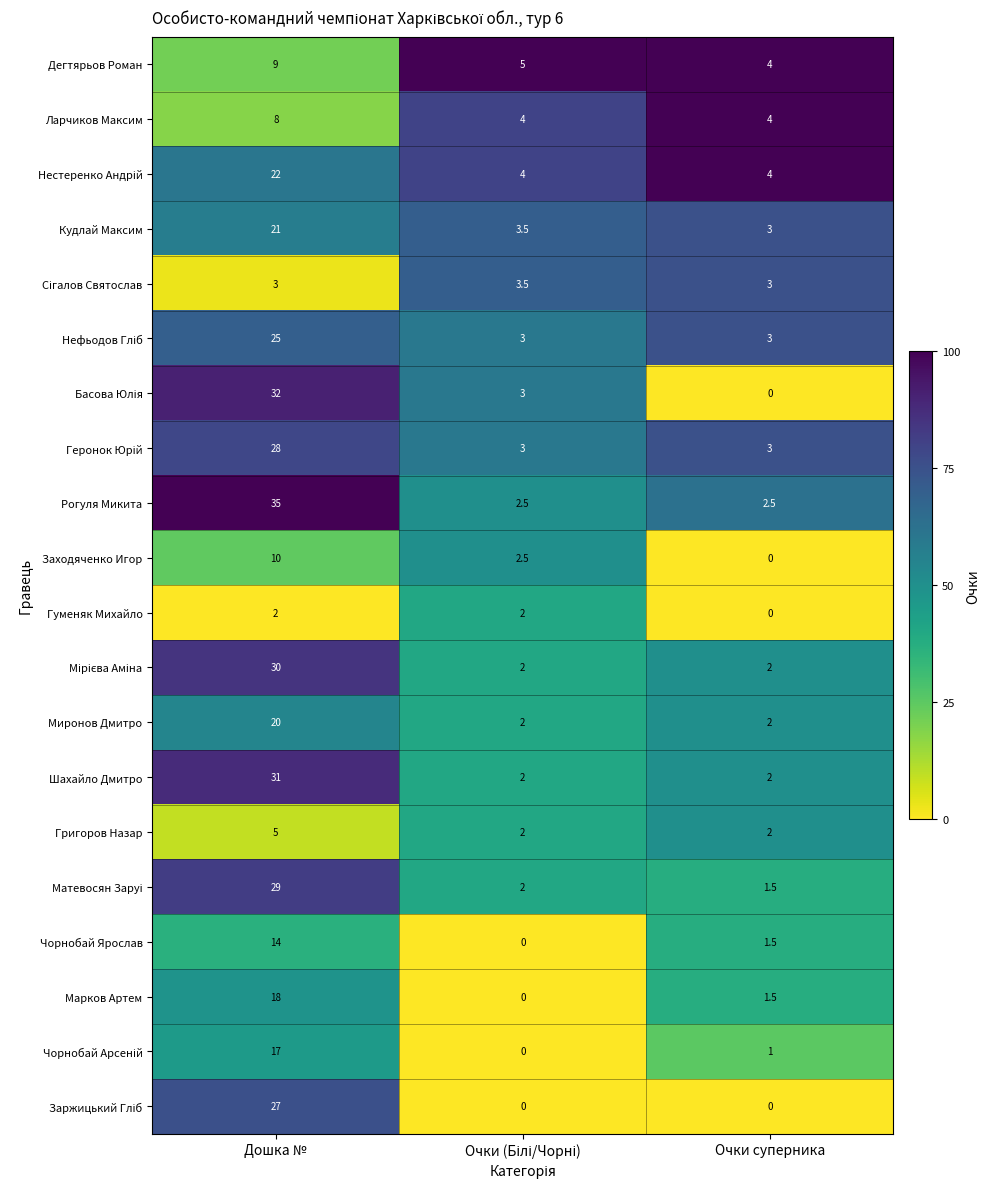

What is the difference between the Рогуля Микита values at Очки суперника and Дошка №?

32.5